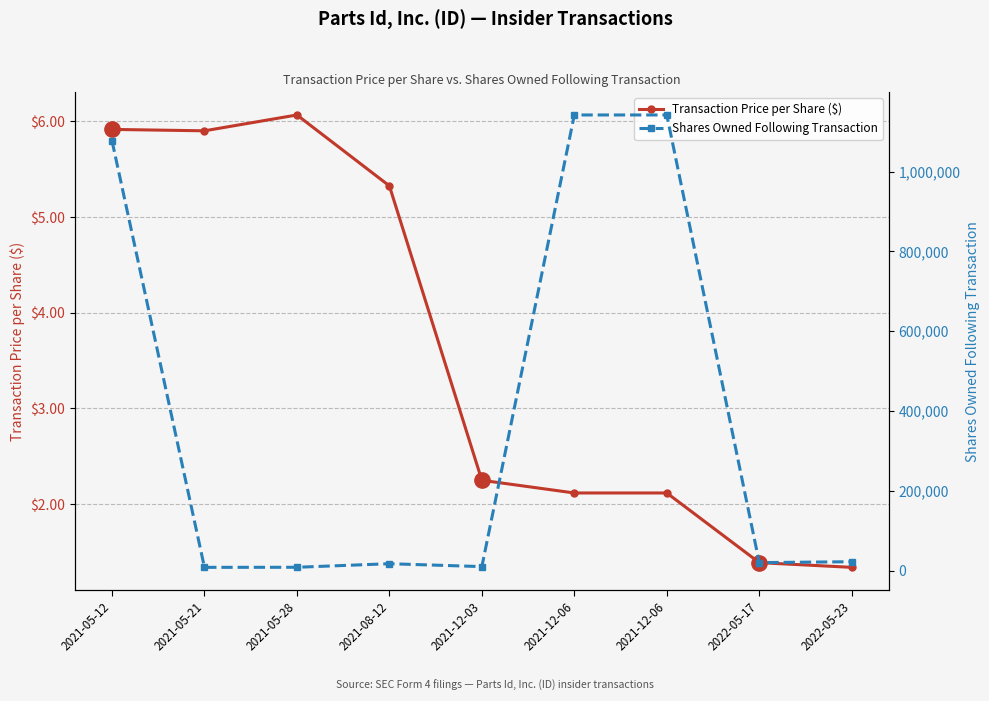

At which category is the sum across all series the highest?

2021-12-06